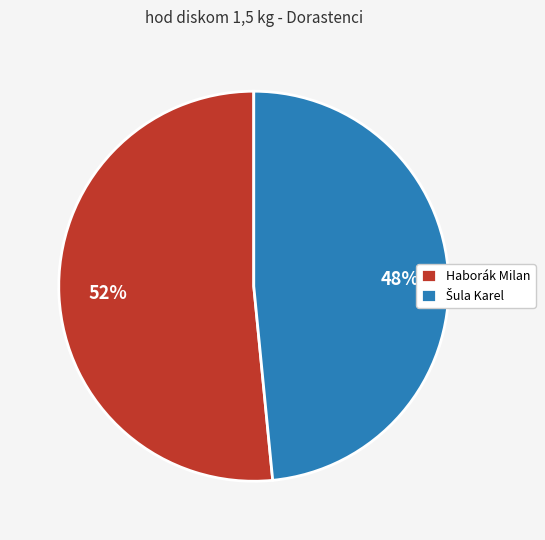

To the nearest percent, what is the average slice percentage?

50%